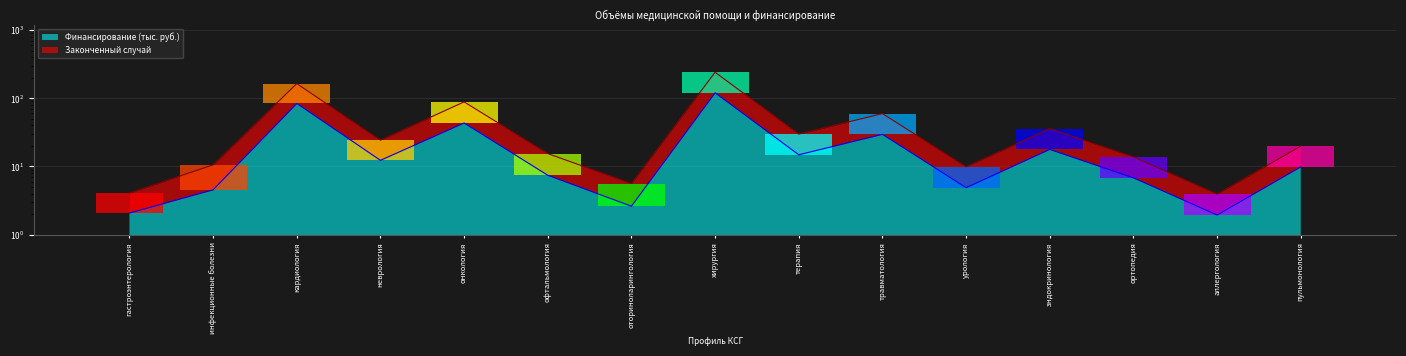

What is the maximum value shown in the chart?

240.0